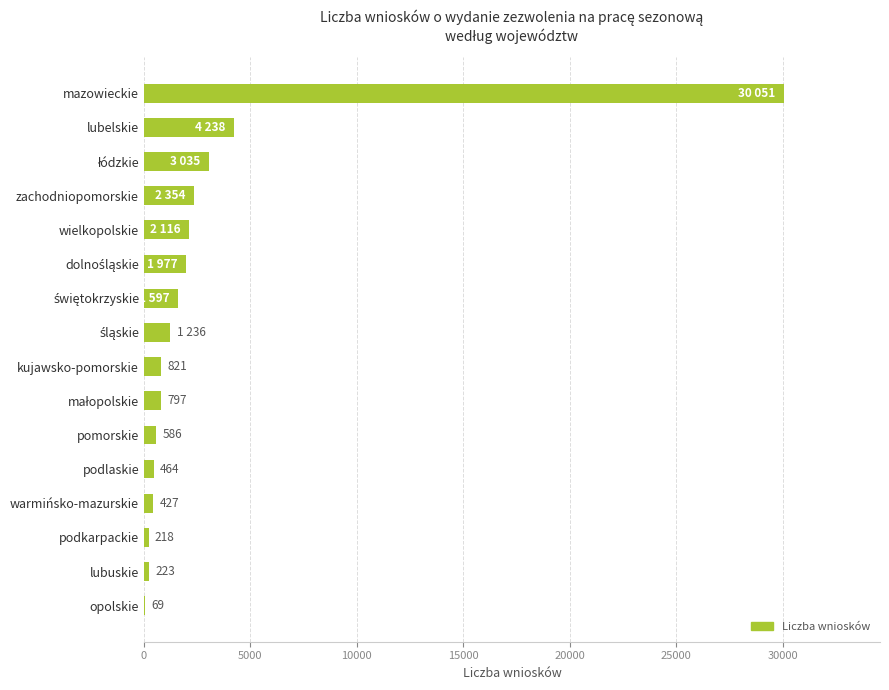

Approximately how many times larger is the value at kujawsko-pomorskie compared to podkarpackie?

3.8